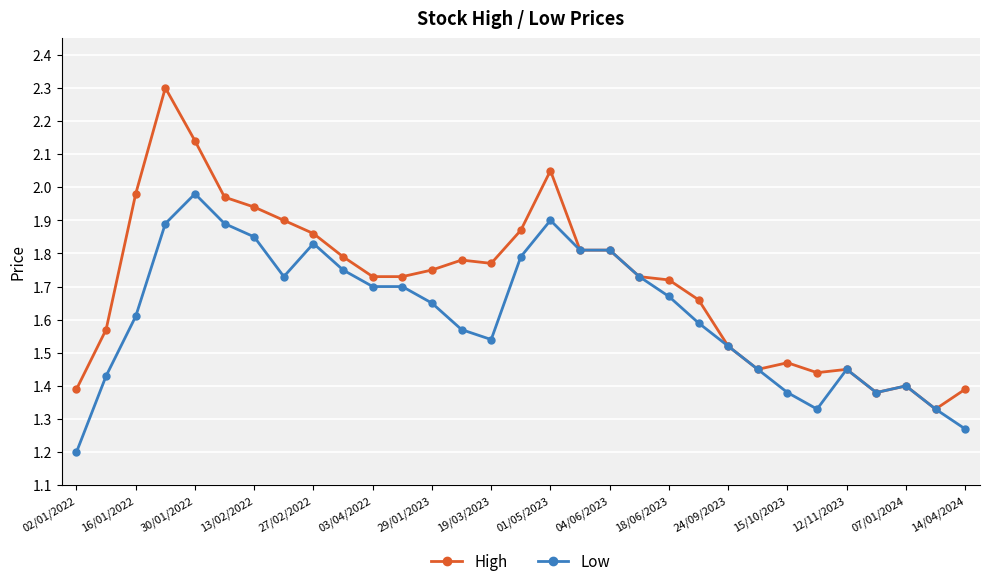

Does the chart have visible grid lines?

Yes